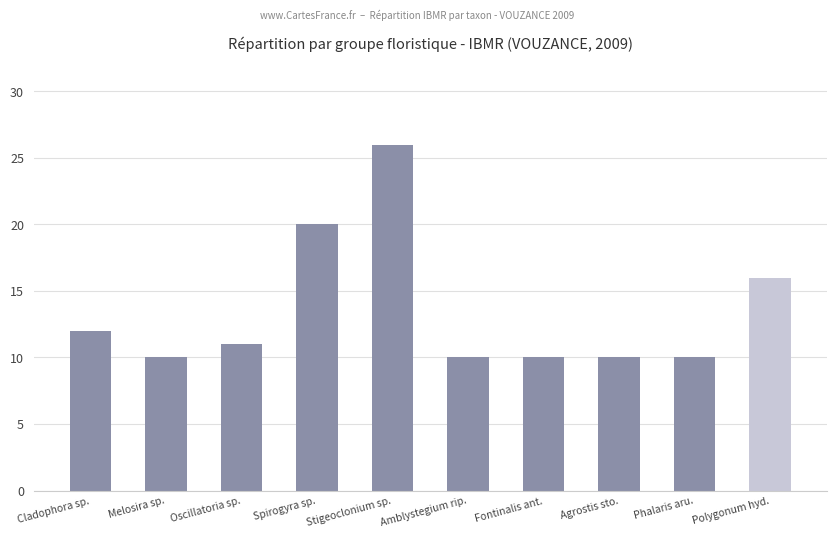

Reading right to left, extract all data points from this chart.

16	10	10	10	10	26	20	11	10	12